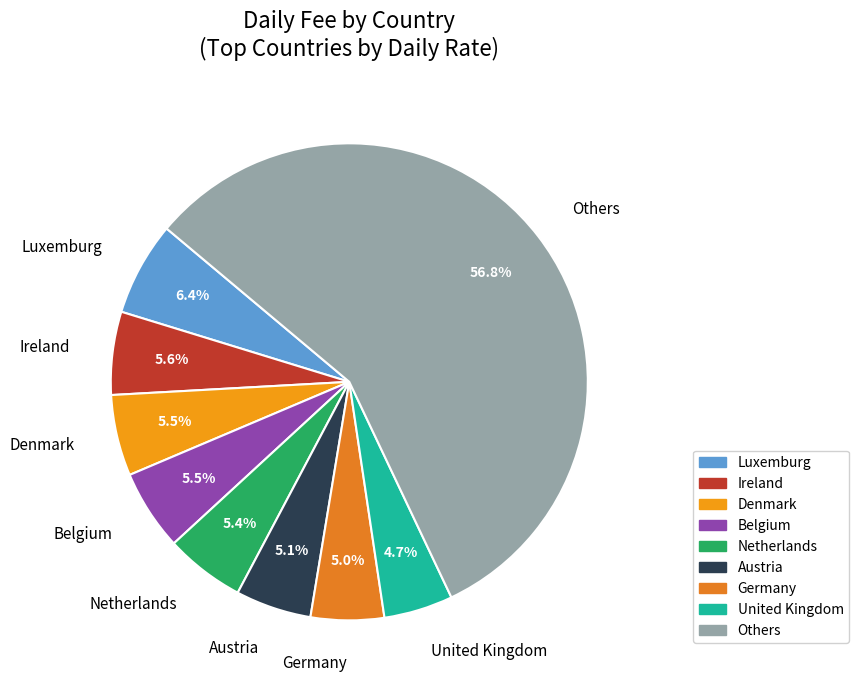

Combined, do Germany and Ireland account for over 50%?

No